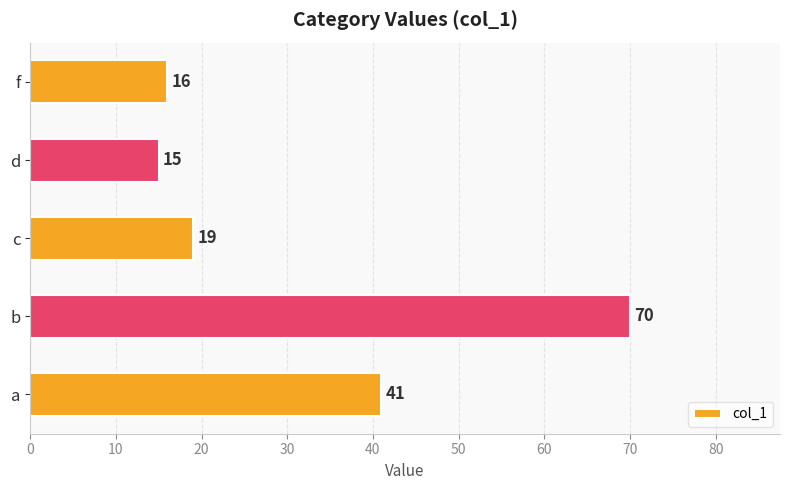

Rank the categories by value from highest to lowest.

b, a, c, f, d